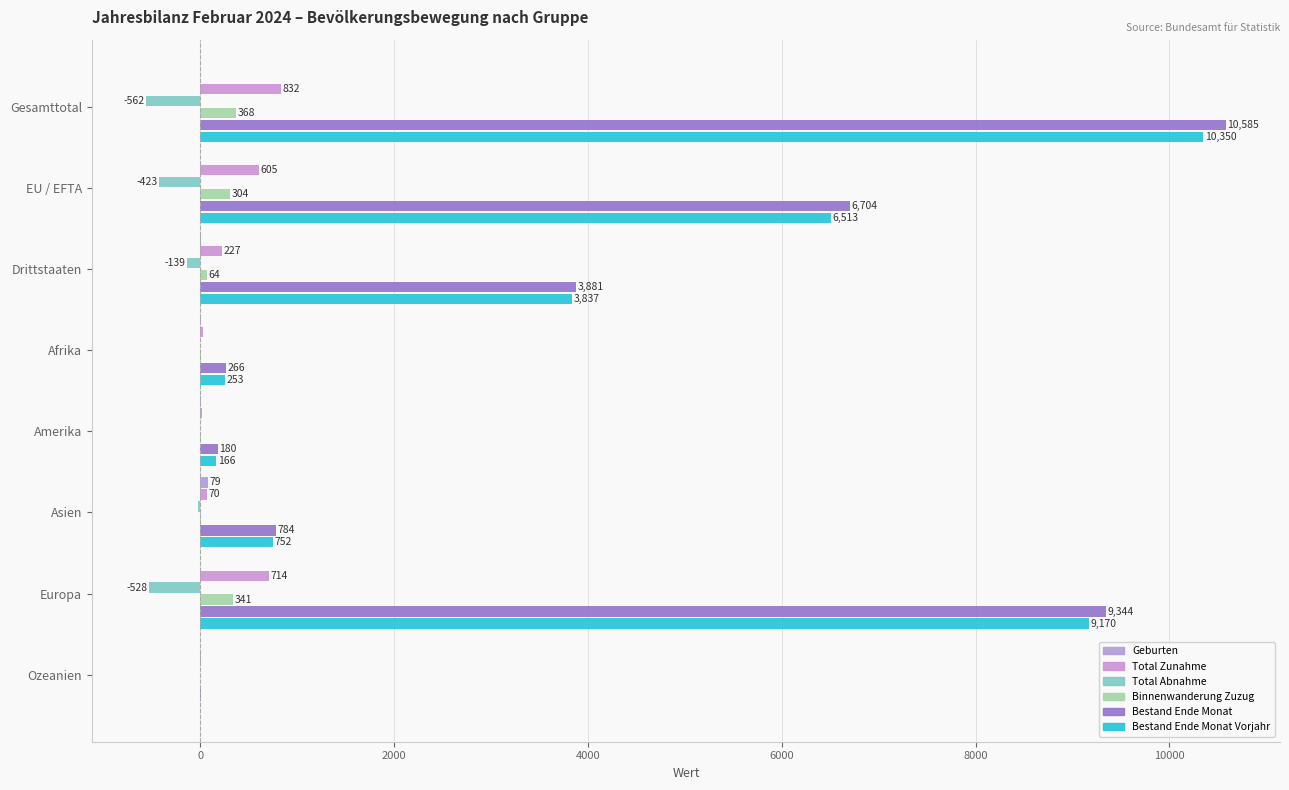

How many values in Binnenwanderung Zuzug are above zero?

7